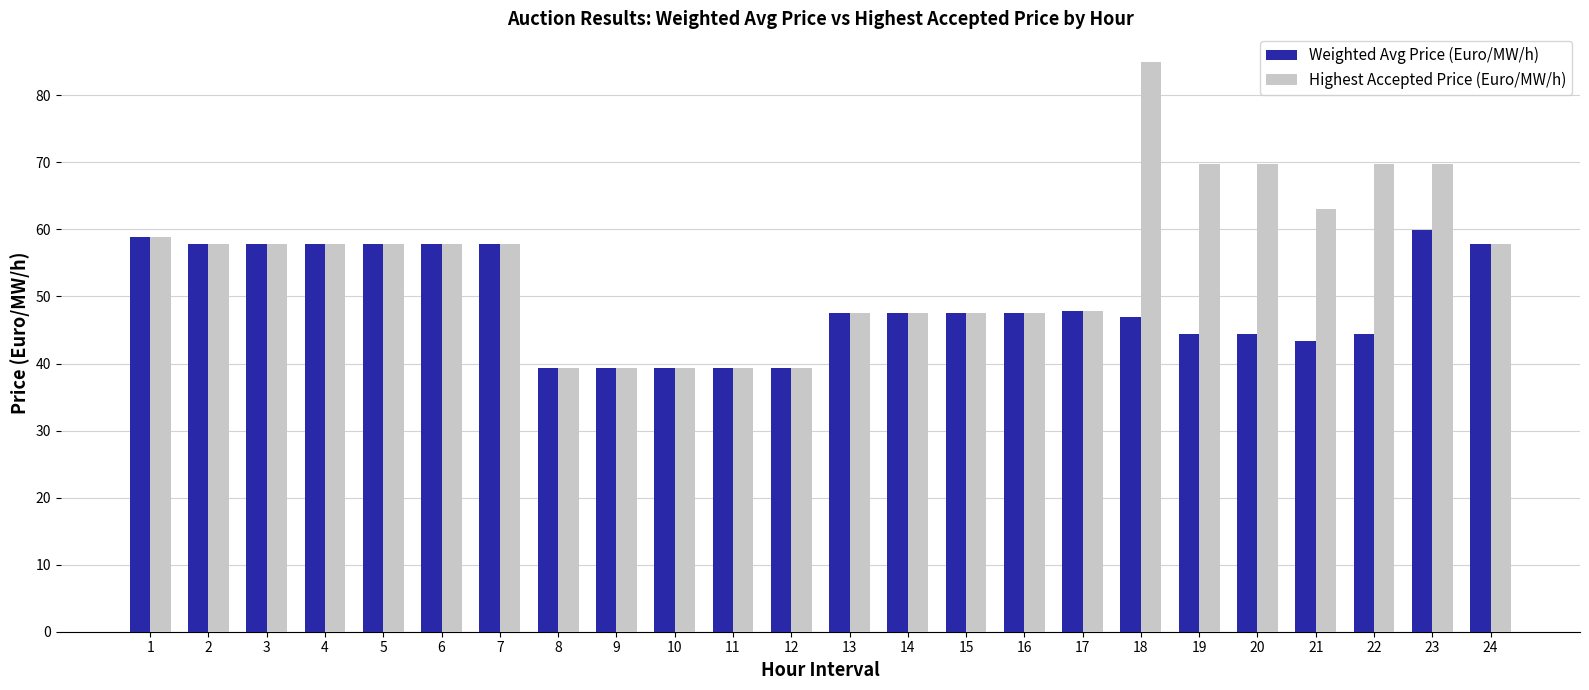

Rank the series by their maximum value, from lowest to highest.

Weighted Avg Price (Euro/MW/h), Highest Accepted Price (Euro/MW/h)